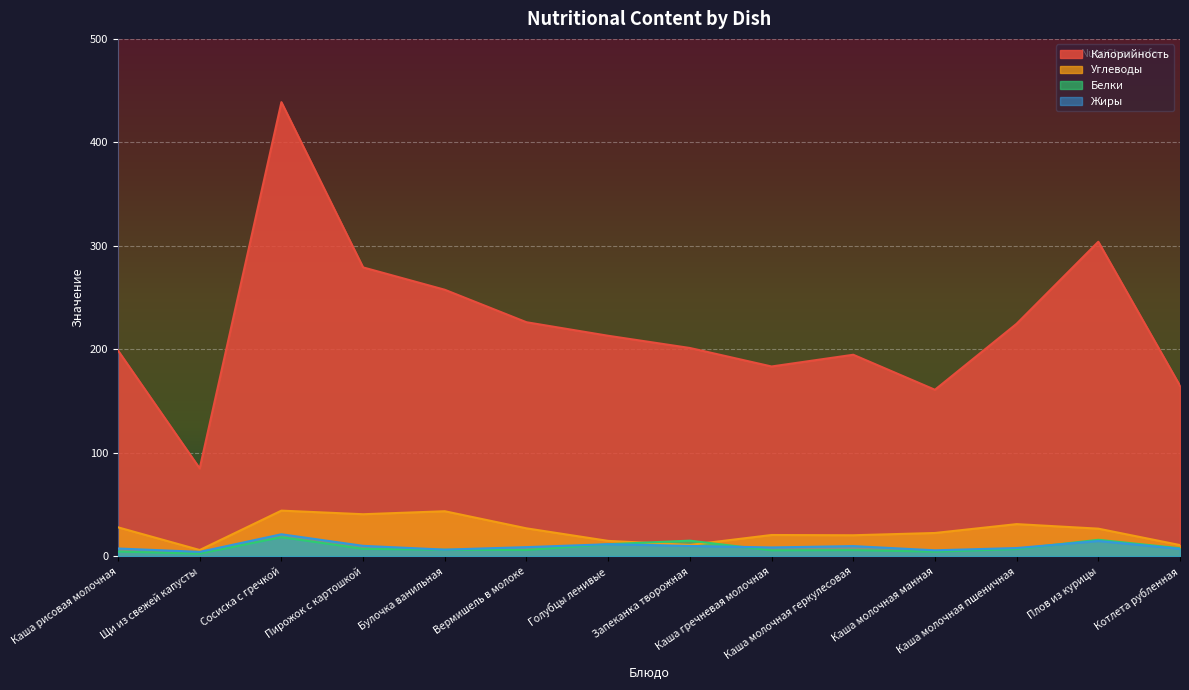

Where is Белки nearest to the value 10?

Голубцы ленивые